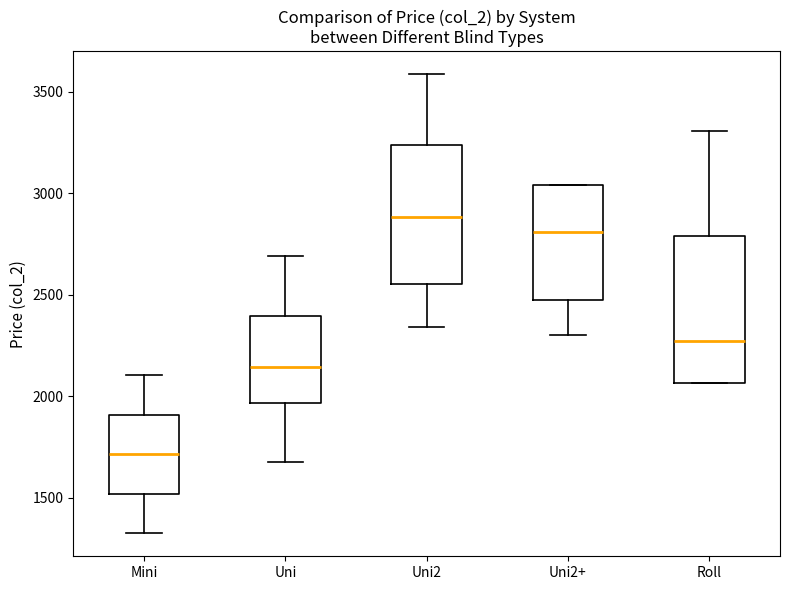

Which box has the lowest median line?

Mini